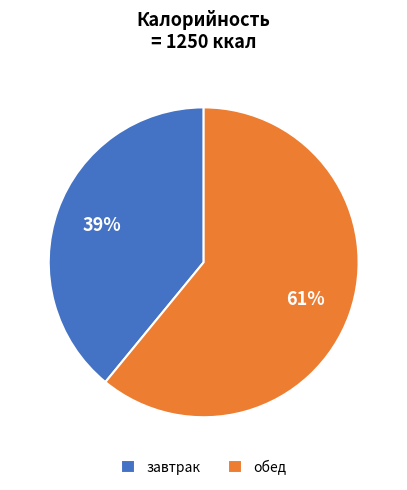

Count the number of slices in the pie.

2